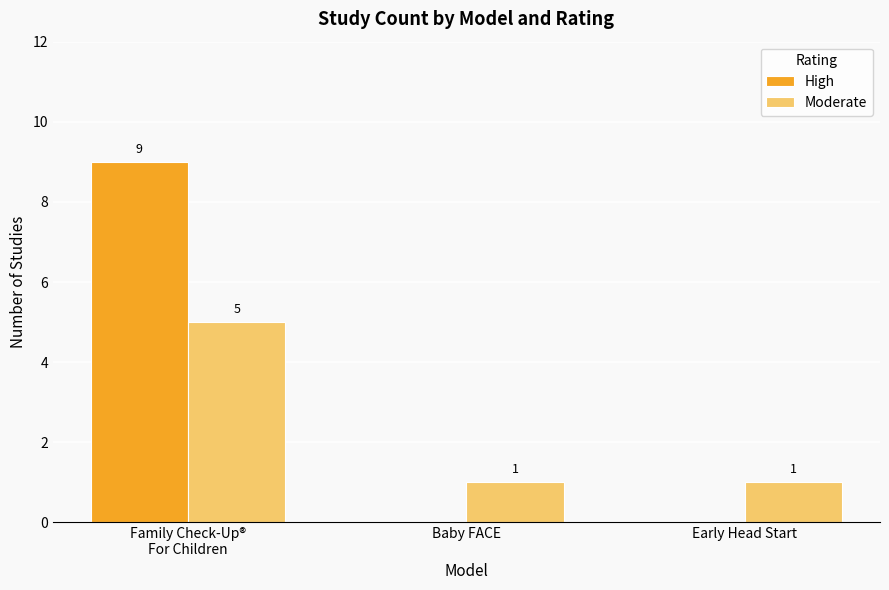

Reading left to right, transcribe all the data shown in this chart.

High: Family Check-Up®
For Children=9	Baby FACE=0	Early Head Start=0
Moderate: Family Check-Up®
For Children=5	Baby FACE=1	Early Head Start=1